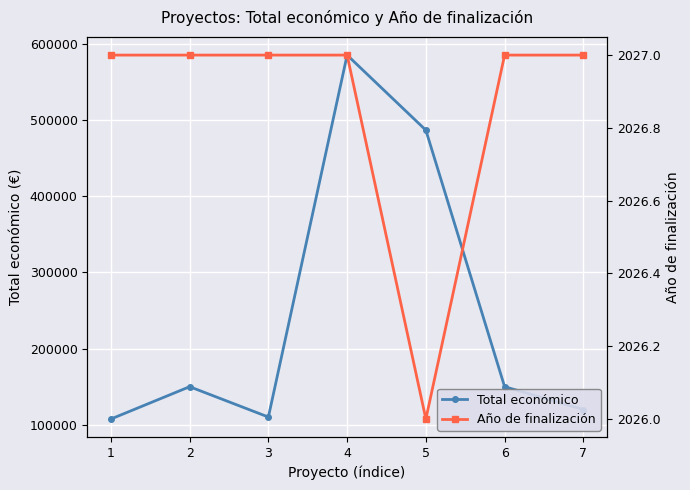

What is the difference between the highest and lowest values at 5?

484730